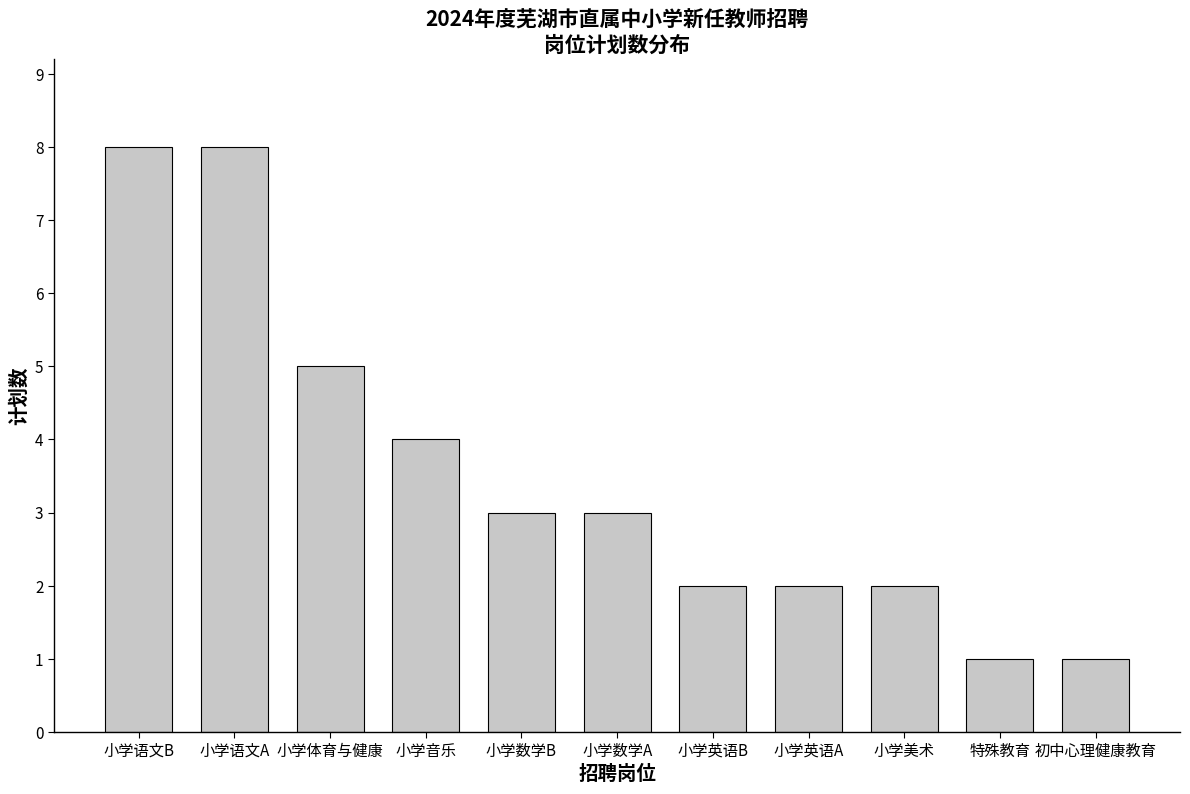

What is the maximum value shown in the chart?

8